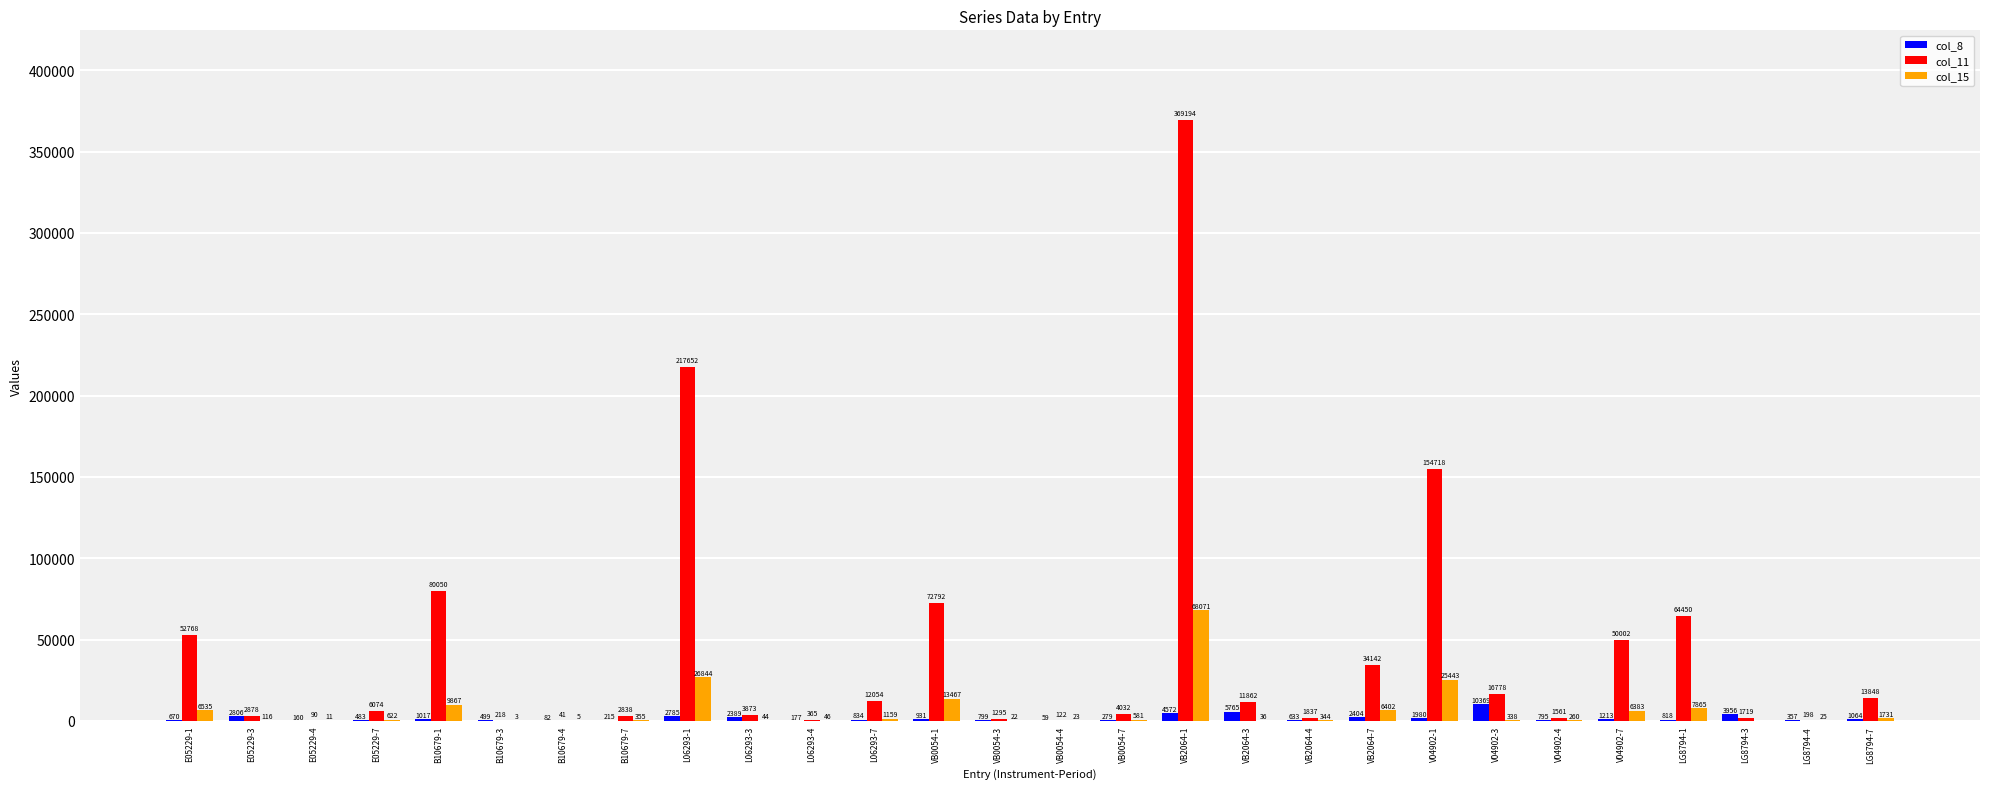

Between E05229-3 and E05229-7, which series saw the biggest shift?

col_11